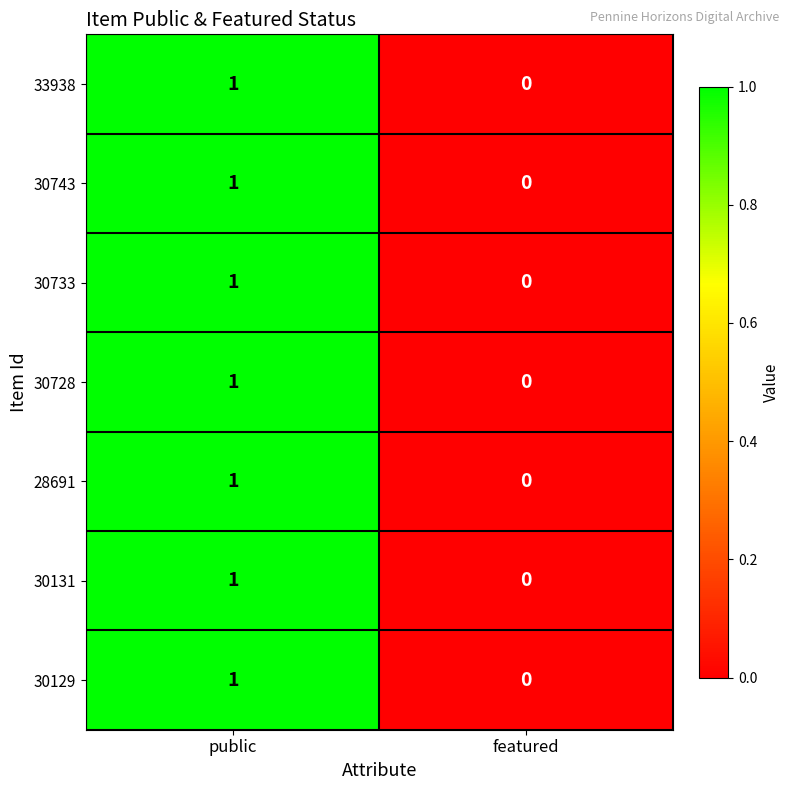

Reading left to right, what are all the values shown in this chart?

33938: 1	0
30743: 1	0
30733: 1	0
30728: 1	0
28691: 1	0
30131: 1	0
30129: 1	0